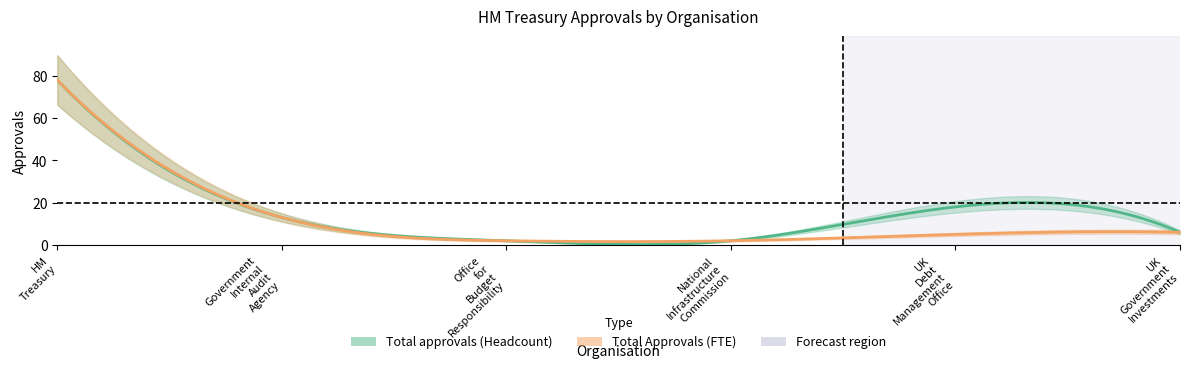

Rank the categories by Total approvals (Headcount) value from lowest to highest.

Office for Budget Responsibility, National Infrastructure Commission, UK Government Investments, Government Internal Audit Agency, UK Debt Management Office, HM Treasury